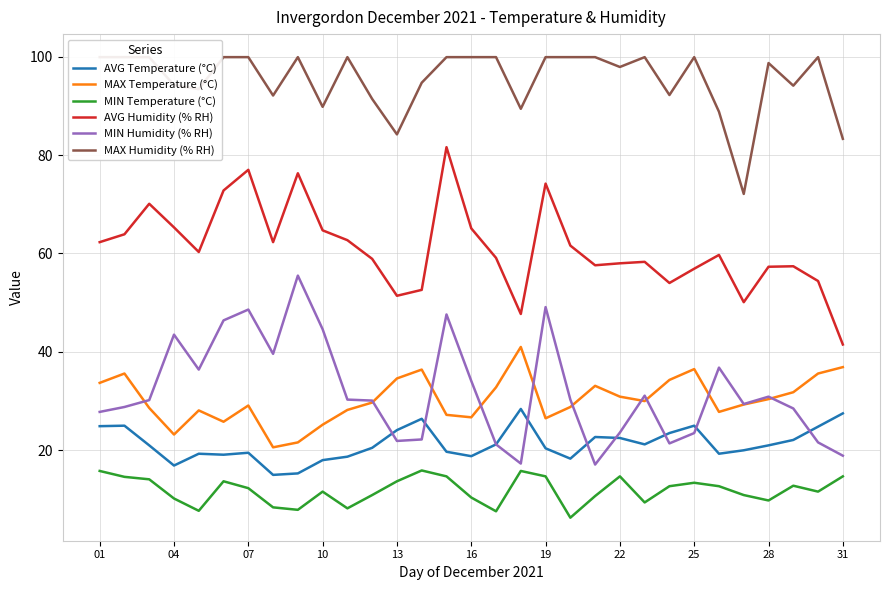

Which series has the widest spread of values?

AVG Humidity (% RH)